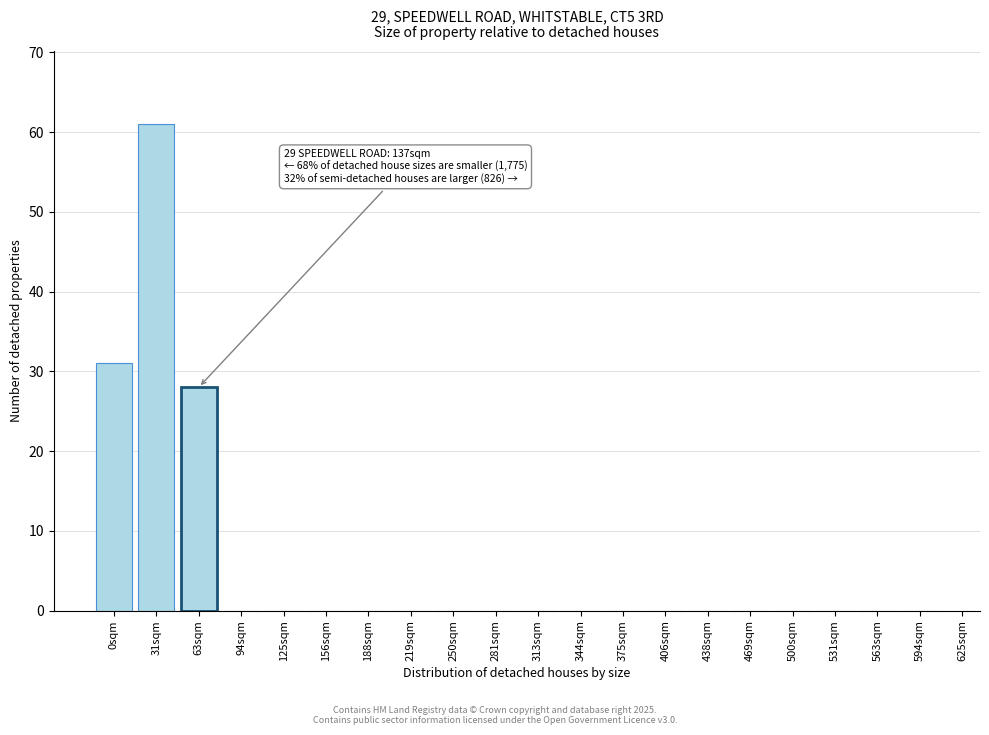

Reading right to left, list all the values displayed in this chart.

594sqm=0	563sqm=0	531sqm=0	500sqm=0	469sqm=0	438sqm=0	406sqm=0	375sqm=0	344sqm=0	313sqm=0	281sqm=0	250sqm=0	219sqm=0	188sqm=0	156sqm=0	125sqm=0	94sqm=0	63sqm=28	31sqm=61	0sqm=31